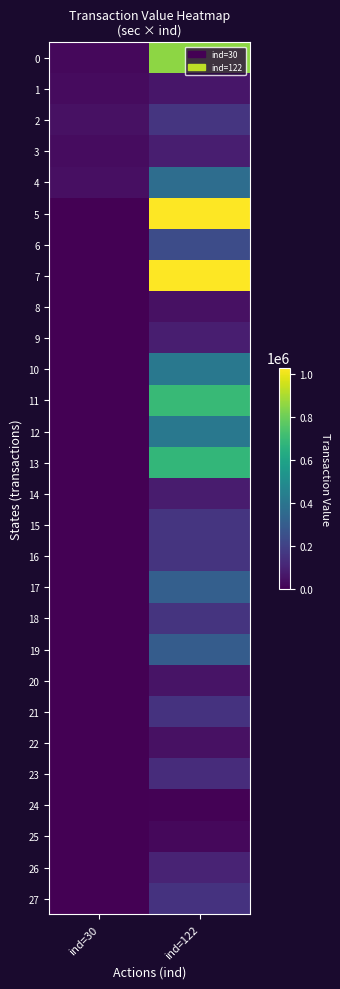

Which has a higher value, ind=122 or ind=30?

ind=122